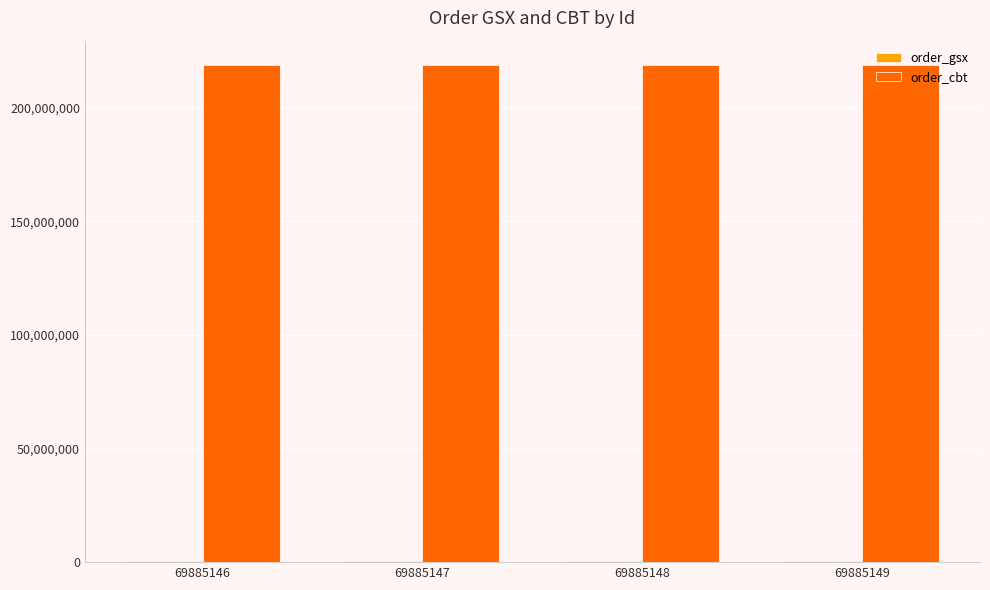

What is the total value across all series at 69885149?

219177892